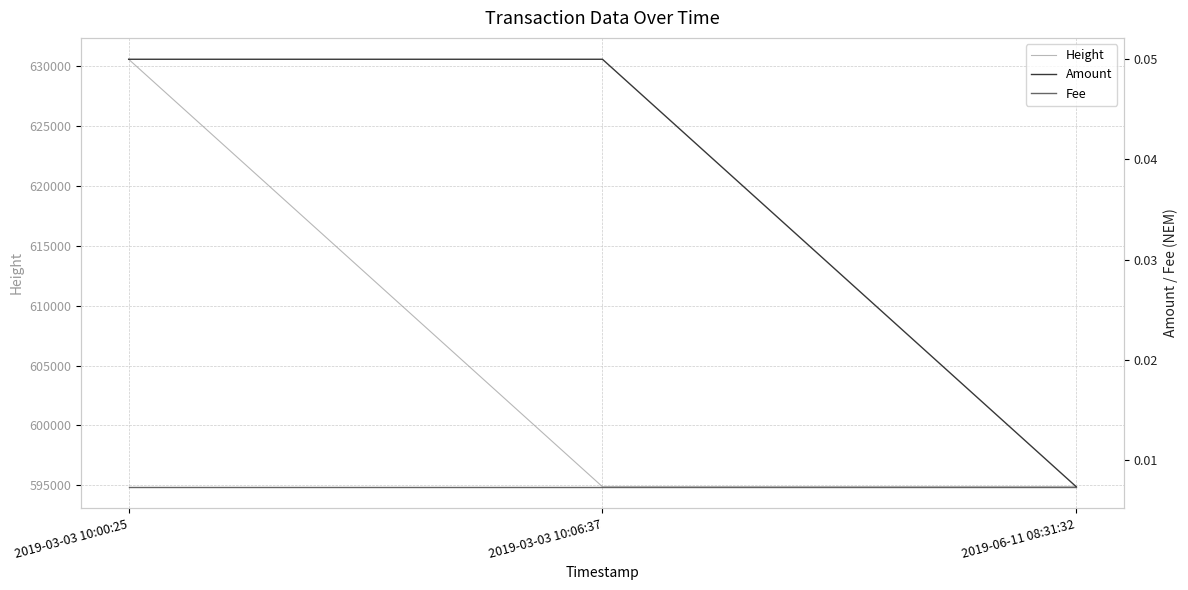

What position from the right is 2019-03-03 10:06:37?

2